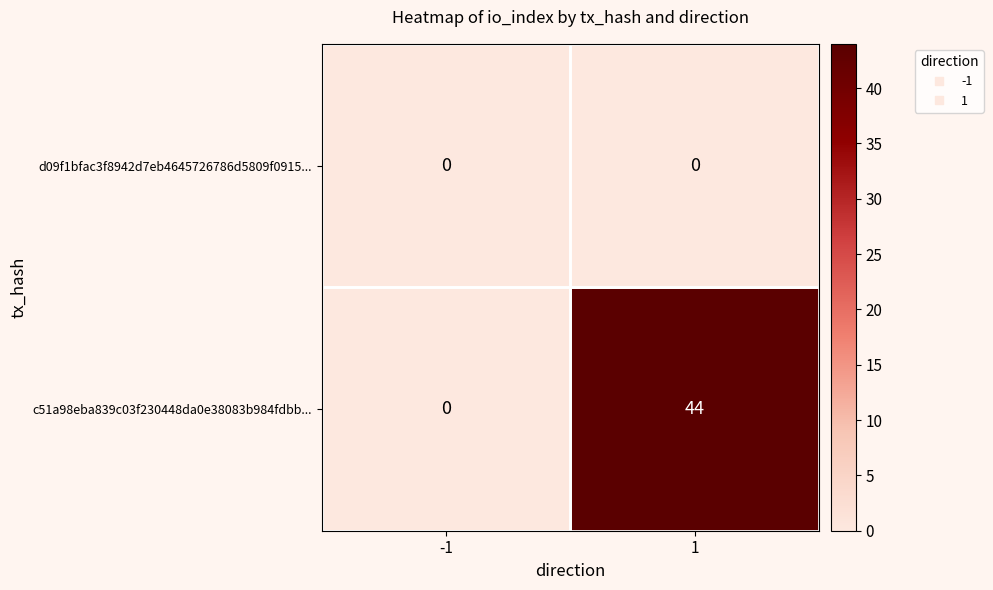

Which series has the largest range (max minus min)?

c51a98eba839c03f230448da0e38083b984fdbb...